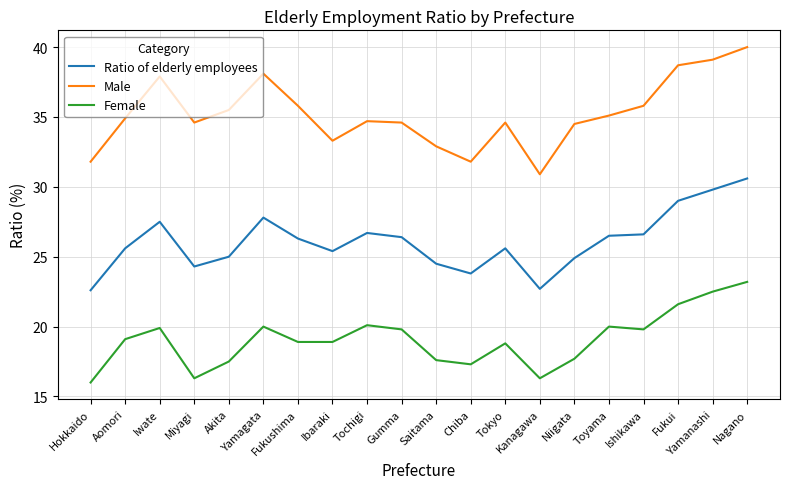

True or false: Male and Ratio of elderly employees intersect in this chart.

False